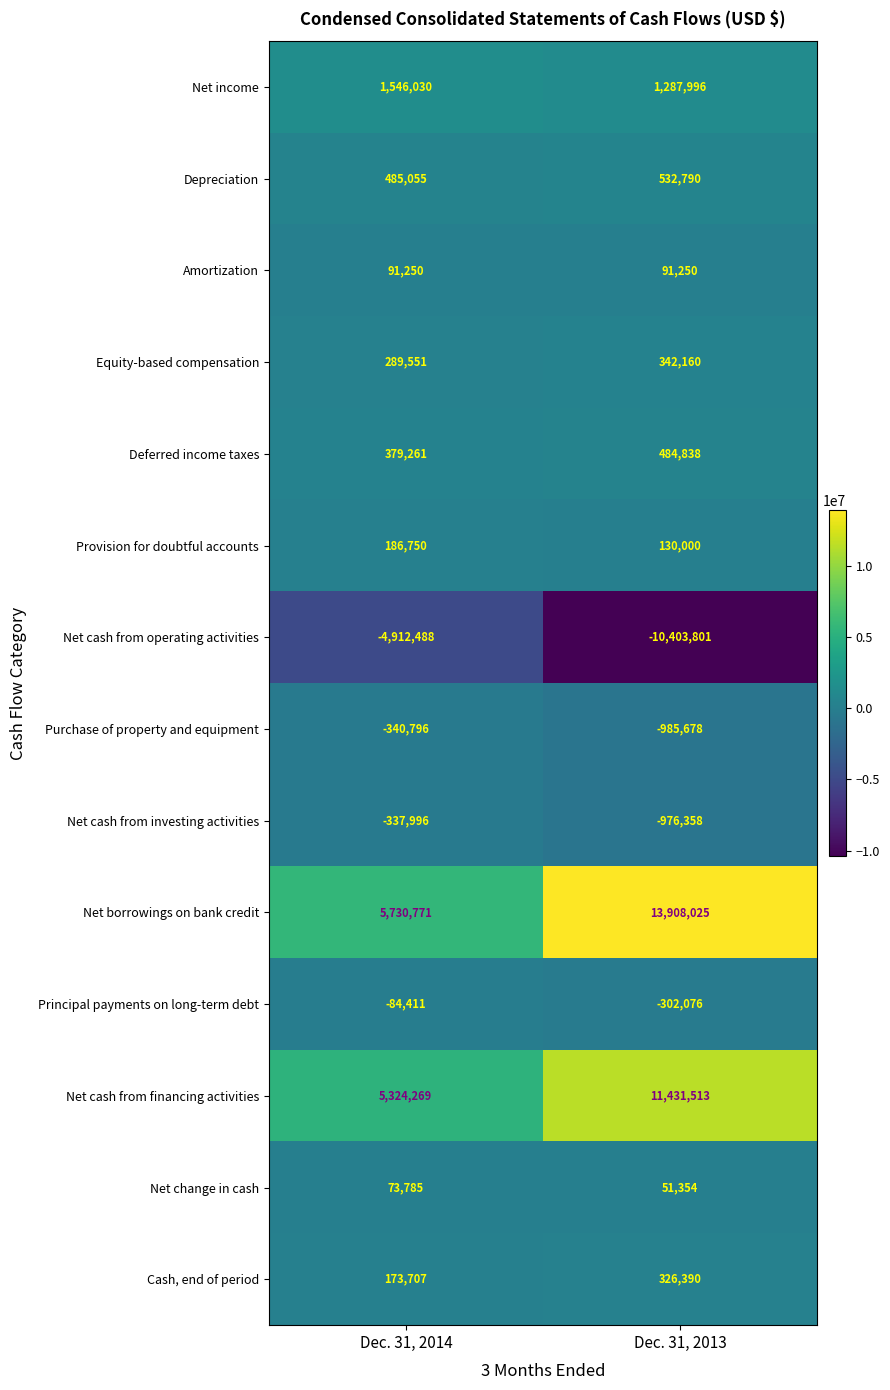

Which label corresponds to the smallest value in the chart?

Dec. 31, 2013